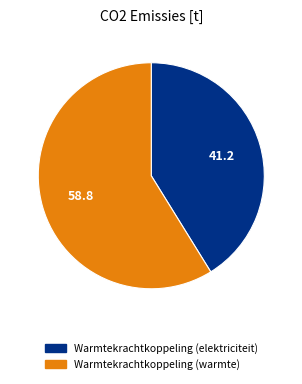

What is the ratio of the value at Warmtekrachtkoppeling (elektriciteit) to the value at Warmtekrachtkoppeling (warmte)?

0.7